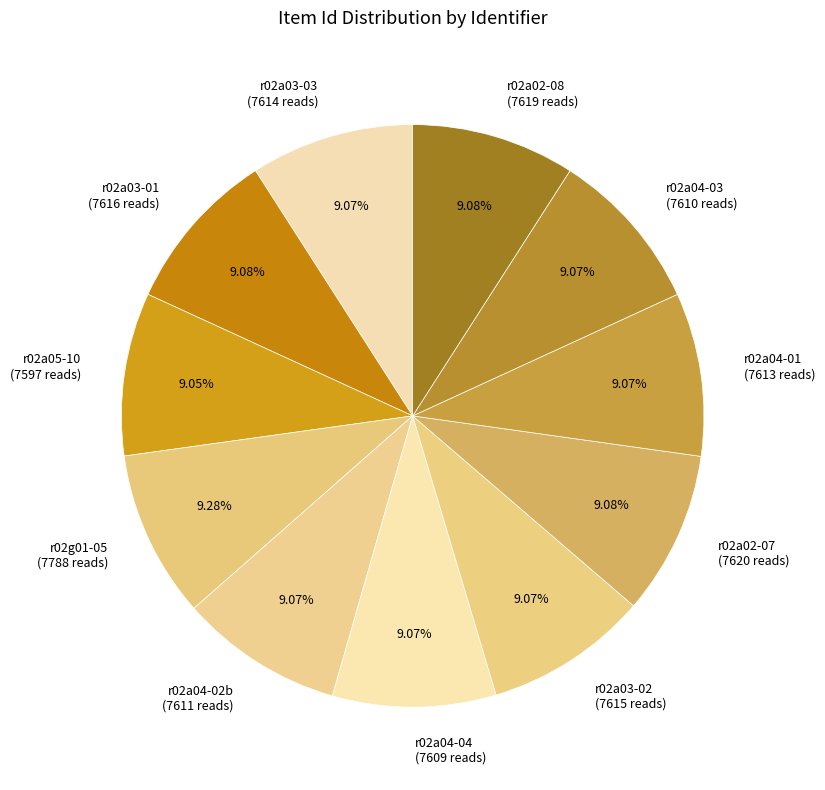

To the nearest percent, what is the combined percentage of r02a02-07 and r02a03-02?

18%